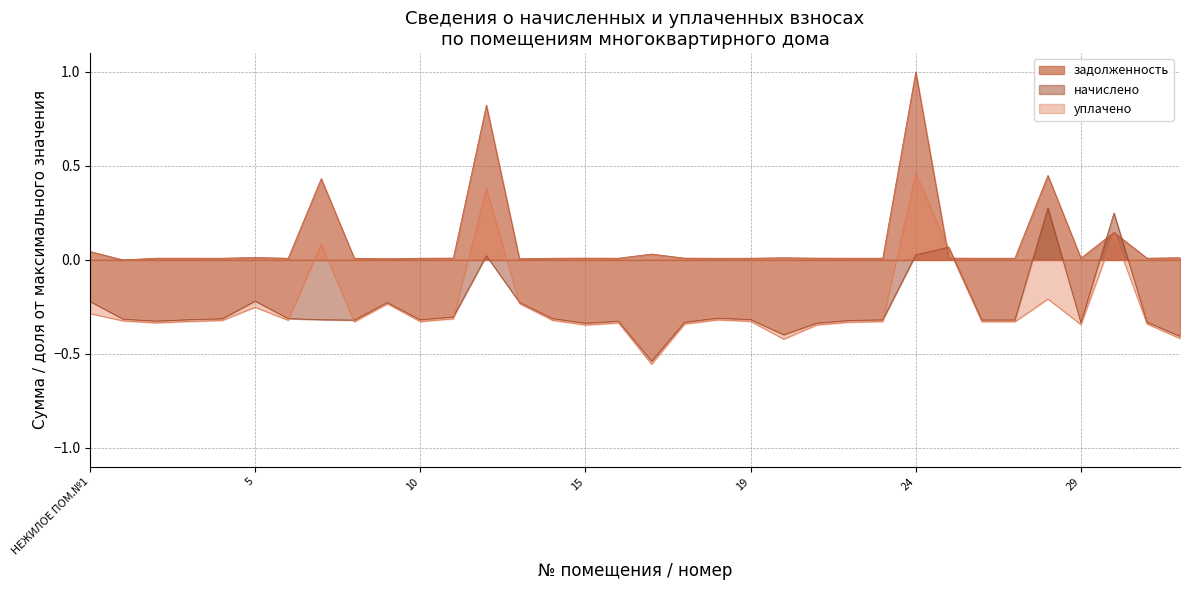

At which category is the sum across all series the highest?

24